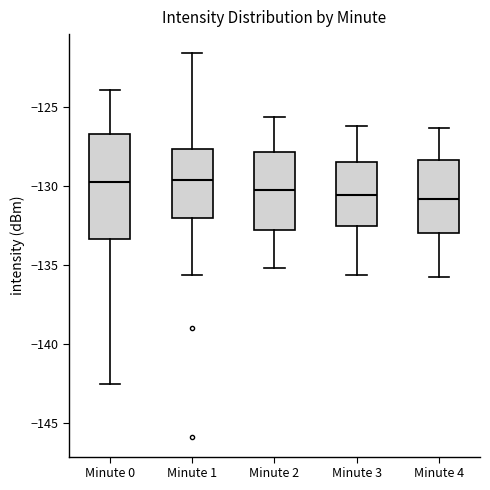

Where is the upper edge of the box for Minute 4 on the y-axis? The values are not printed on the chart, so give them approximately, as read against the axis.

-128.5